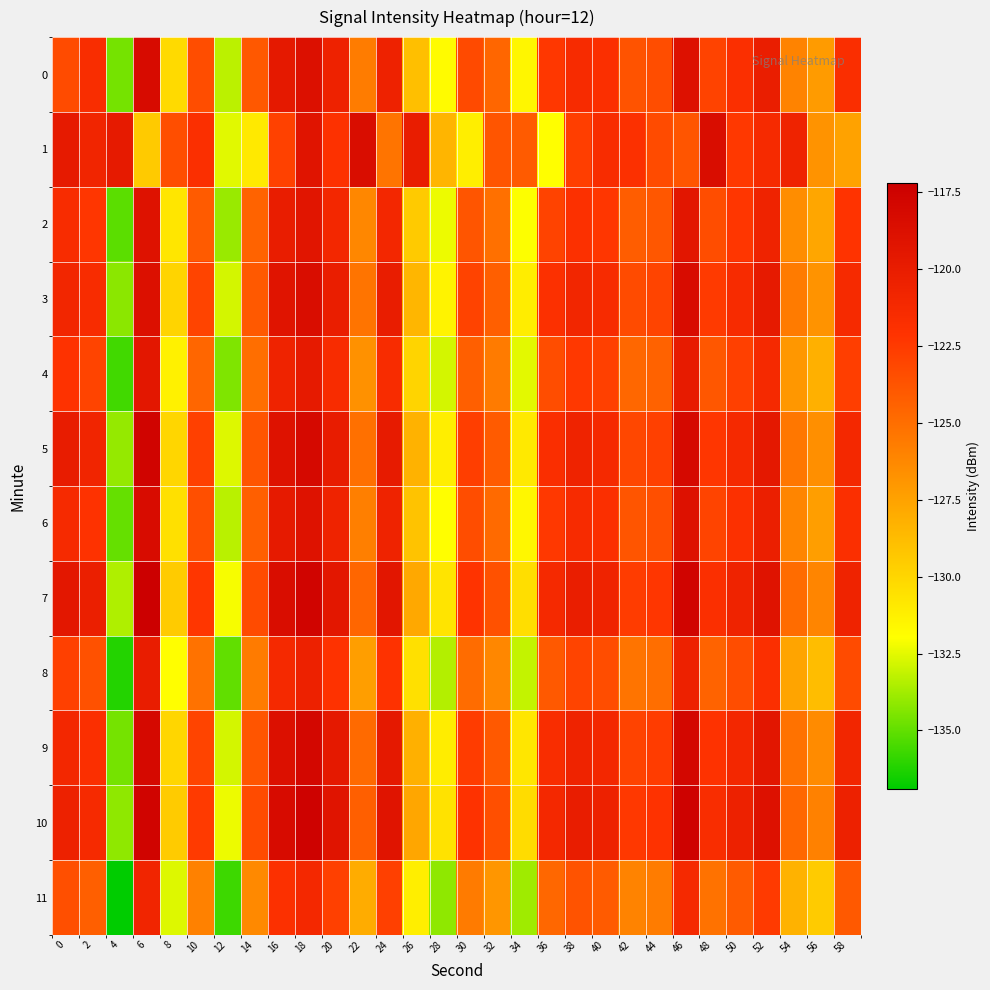

At 8, list the series in order from smallest to largest.

11, 8, 4, 2, 6, 0, 5, 9, 3, 7, 10, 1